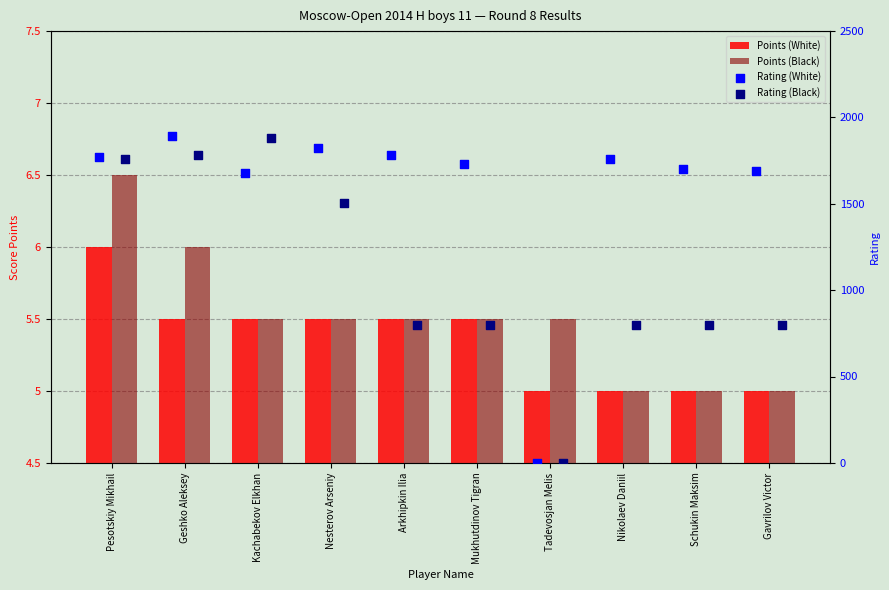

Which series contains the lowest Y value?

Rating (White)